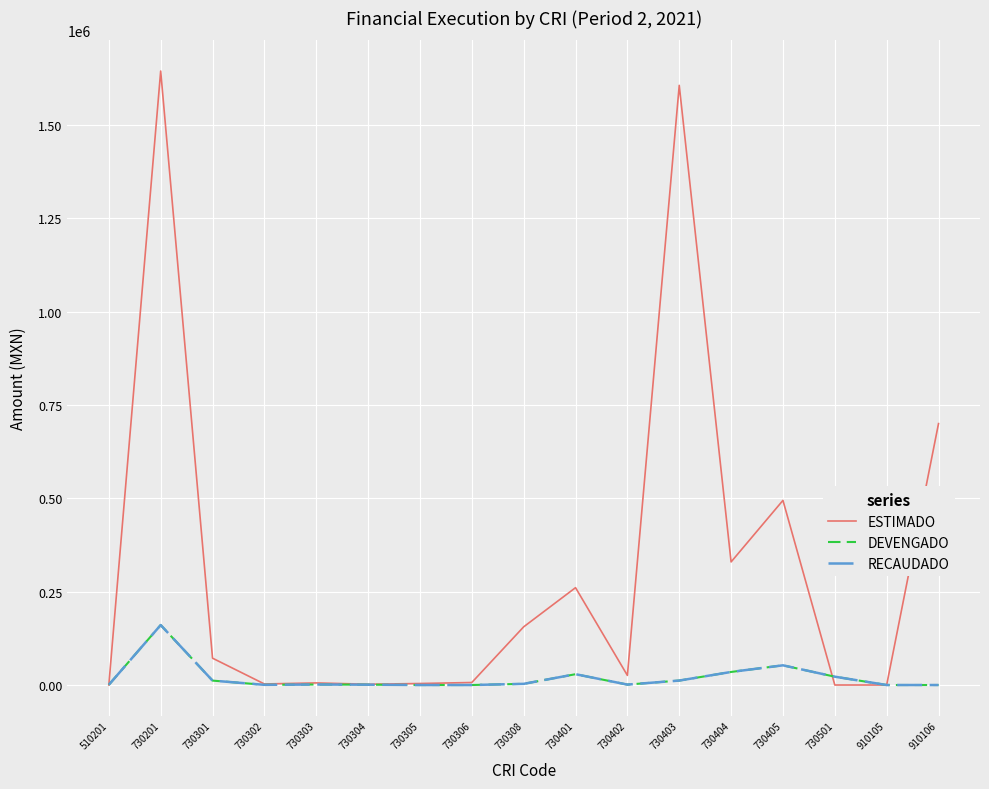

Where do DEVENGADO and ESTIMADO first cross each other?

510201 and 730201